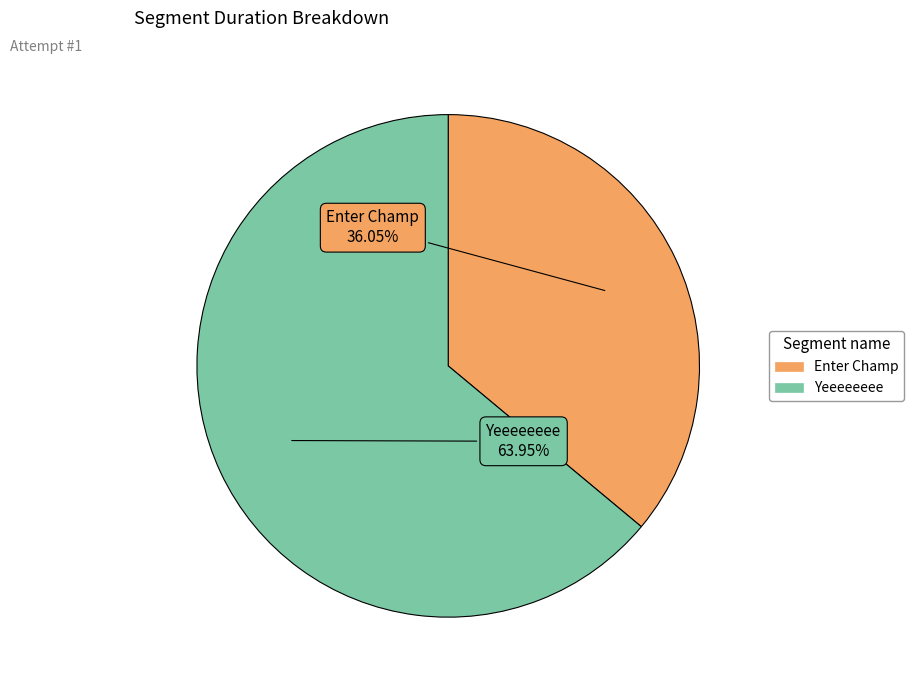

Is the sum of Yeeeeeeee and Enter Champ greater than half?

Yes